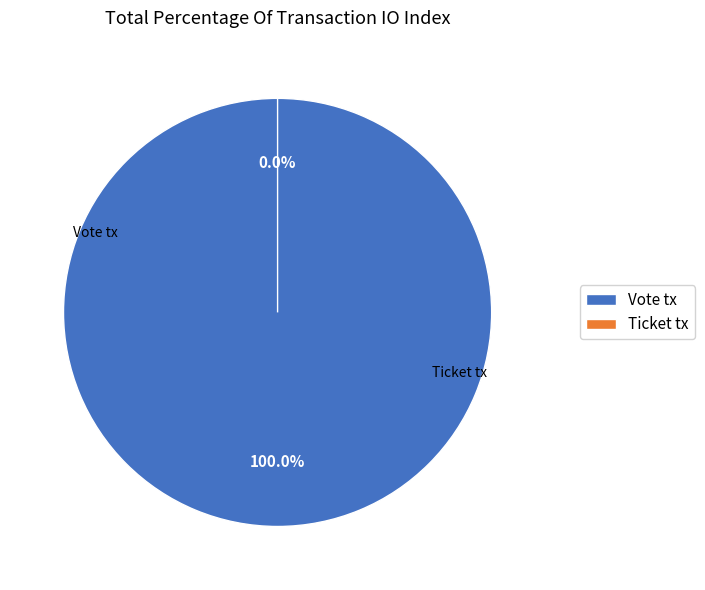

True or false: Ticket tx accounts for 0% of the total.

True